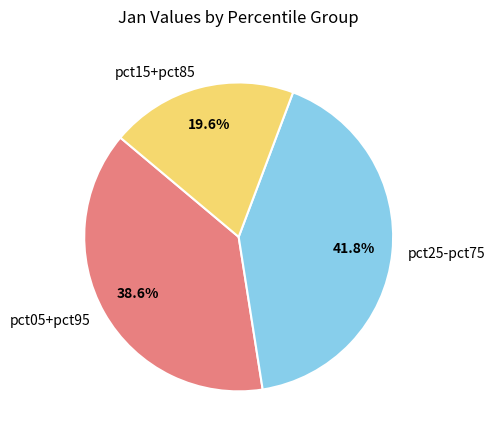

How many slices are in this pie chart?

3